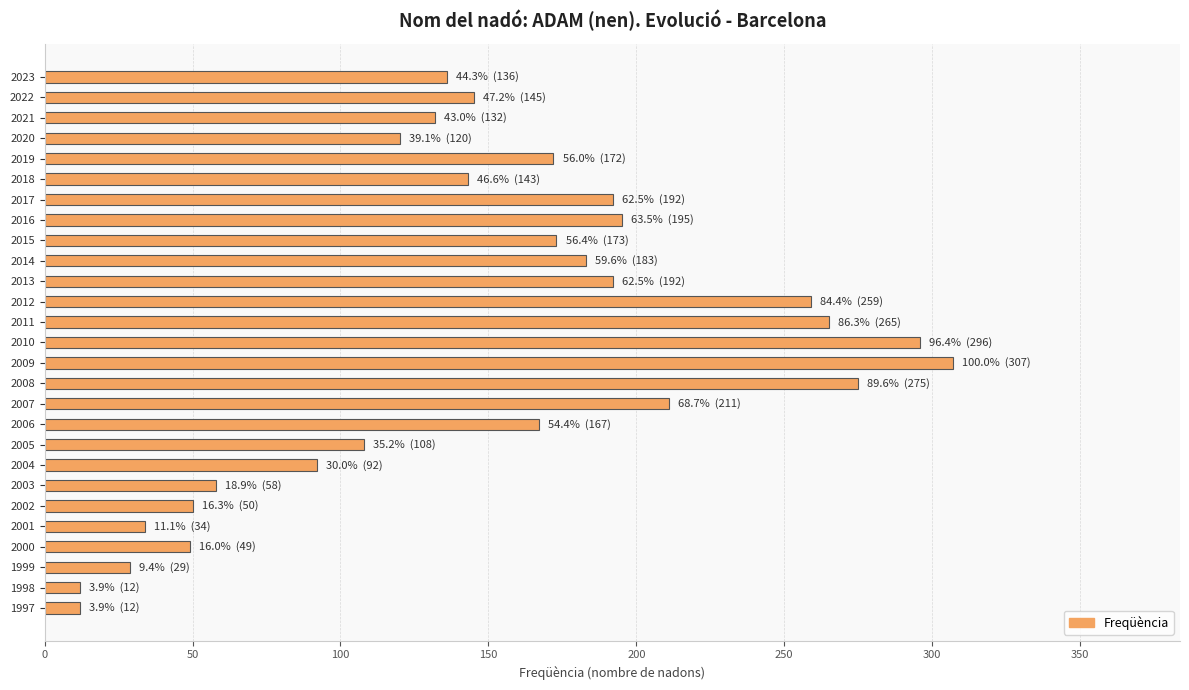

Which has a higher value, 2009 or 2011?

2009